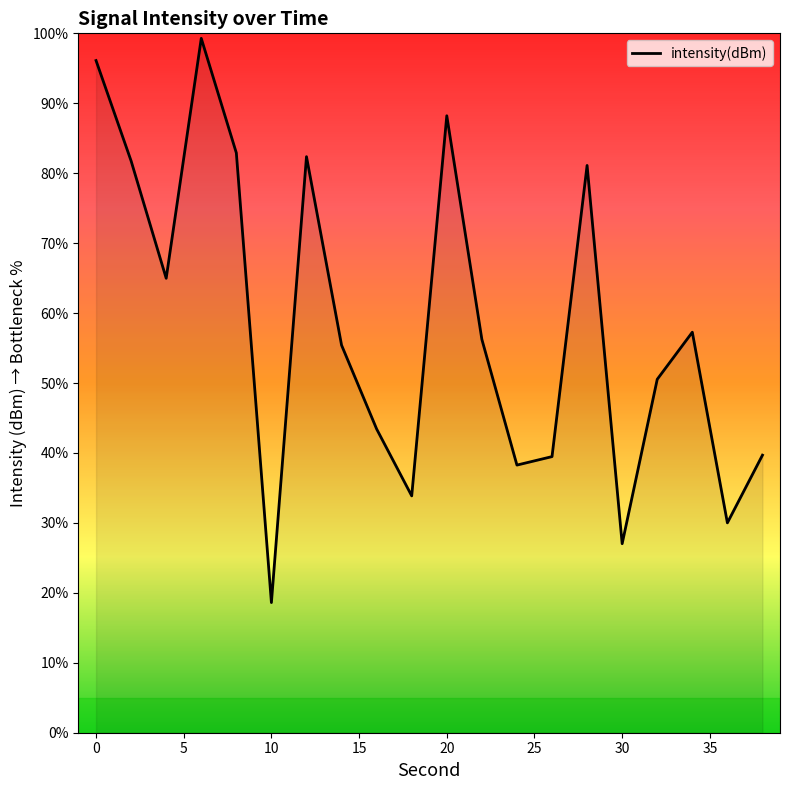

What is the greatest value displayed?

99.3